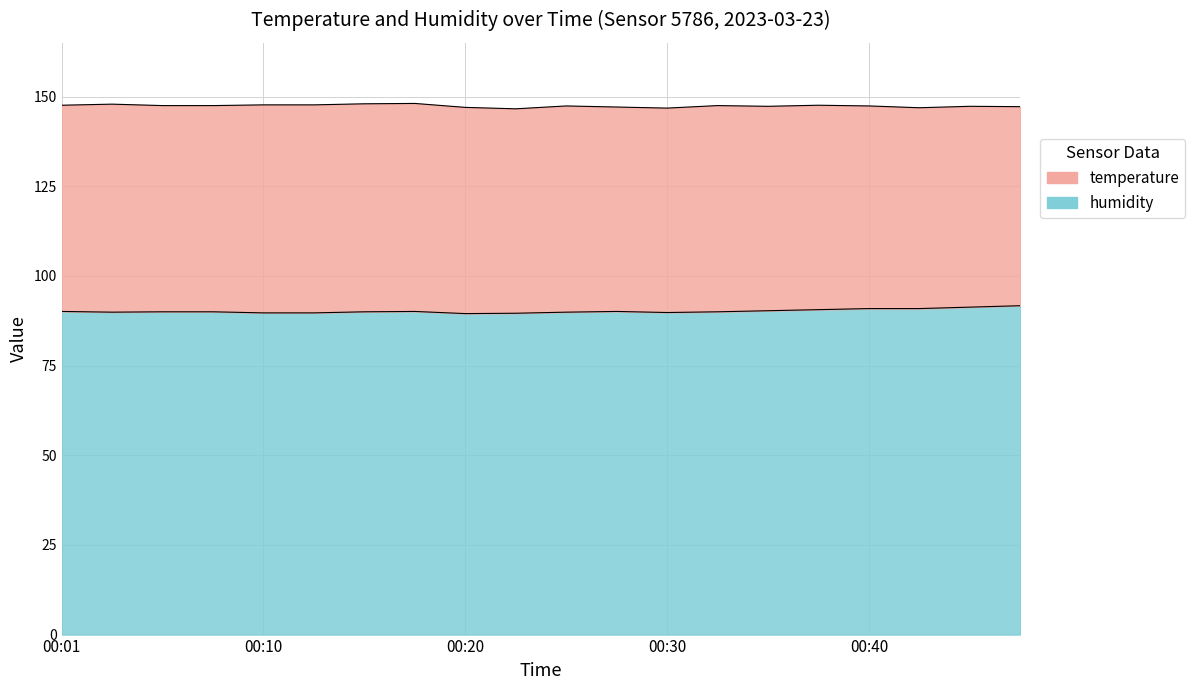

What is the difference between the maximum and second lowest values?

2.1